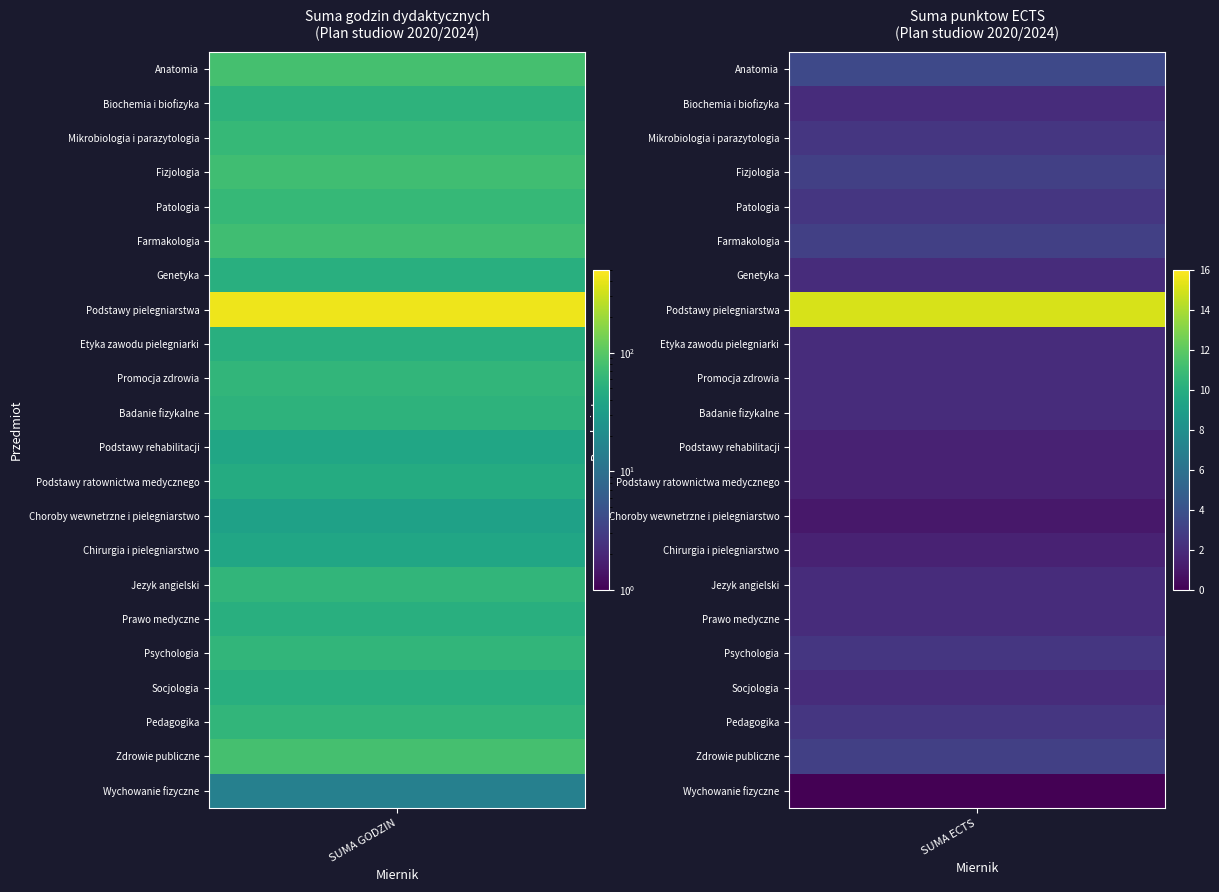

Count the Promocja zdrowia values in the range 2 to 60.

2